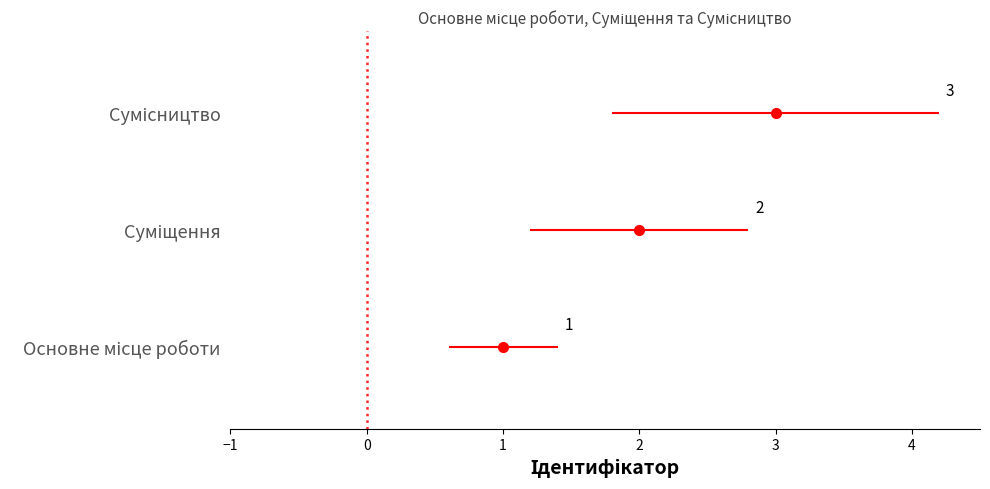

At which label is the value closest to 2?

Суміщення